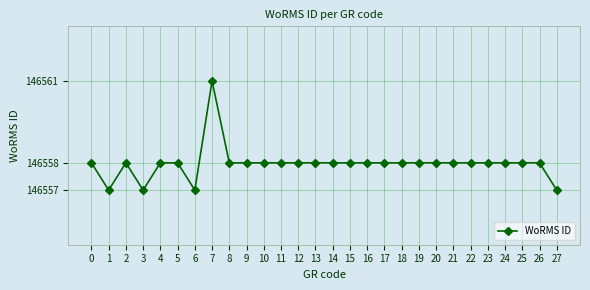

Reading left to right, what are all the values shown in this chart?

0=146558	1=146557	2=146558	3=146557	4=146558	5=146558	6=146557	7=146561	8=146558	9=146558	10=146558	11=146558	12=146558	13=146558	14=146558	15=146558	16=146558	17=146558	18=146558	19=146558	20=146558	21=146558	22=146558	23=146558	24=146558	25=146558	26=146558	27=146557